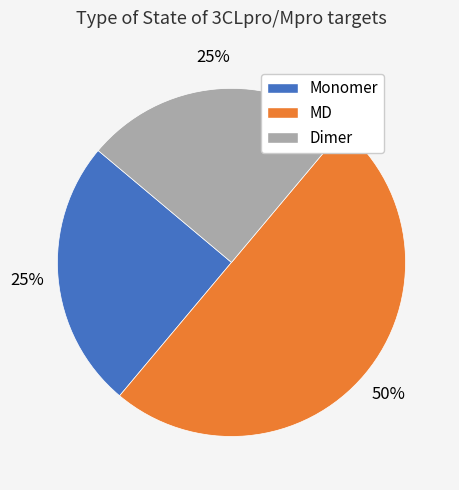

How many segments does this pie chart have?

3